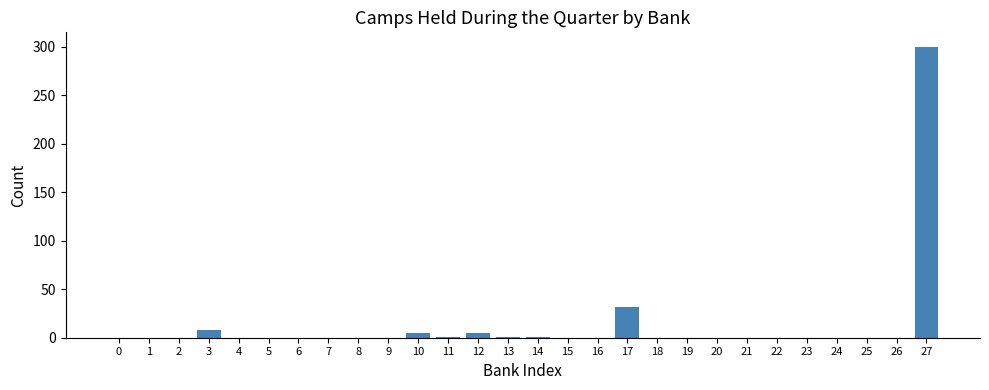

At which label is the value closest to 150?

17